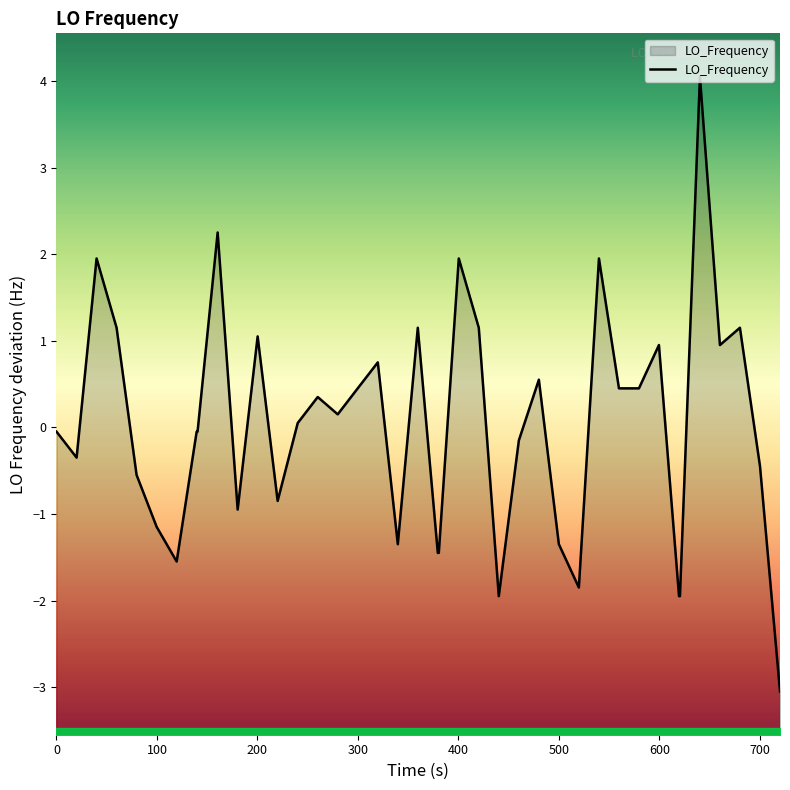

What is the minimum value shown in the chart?

-3.1